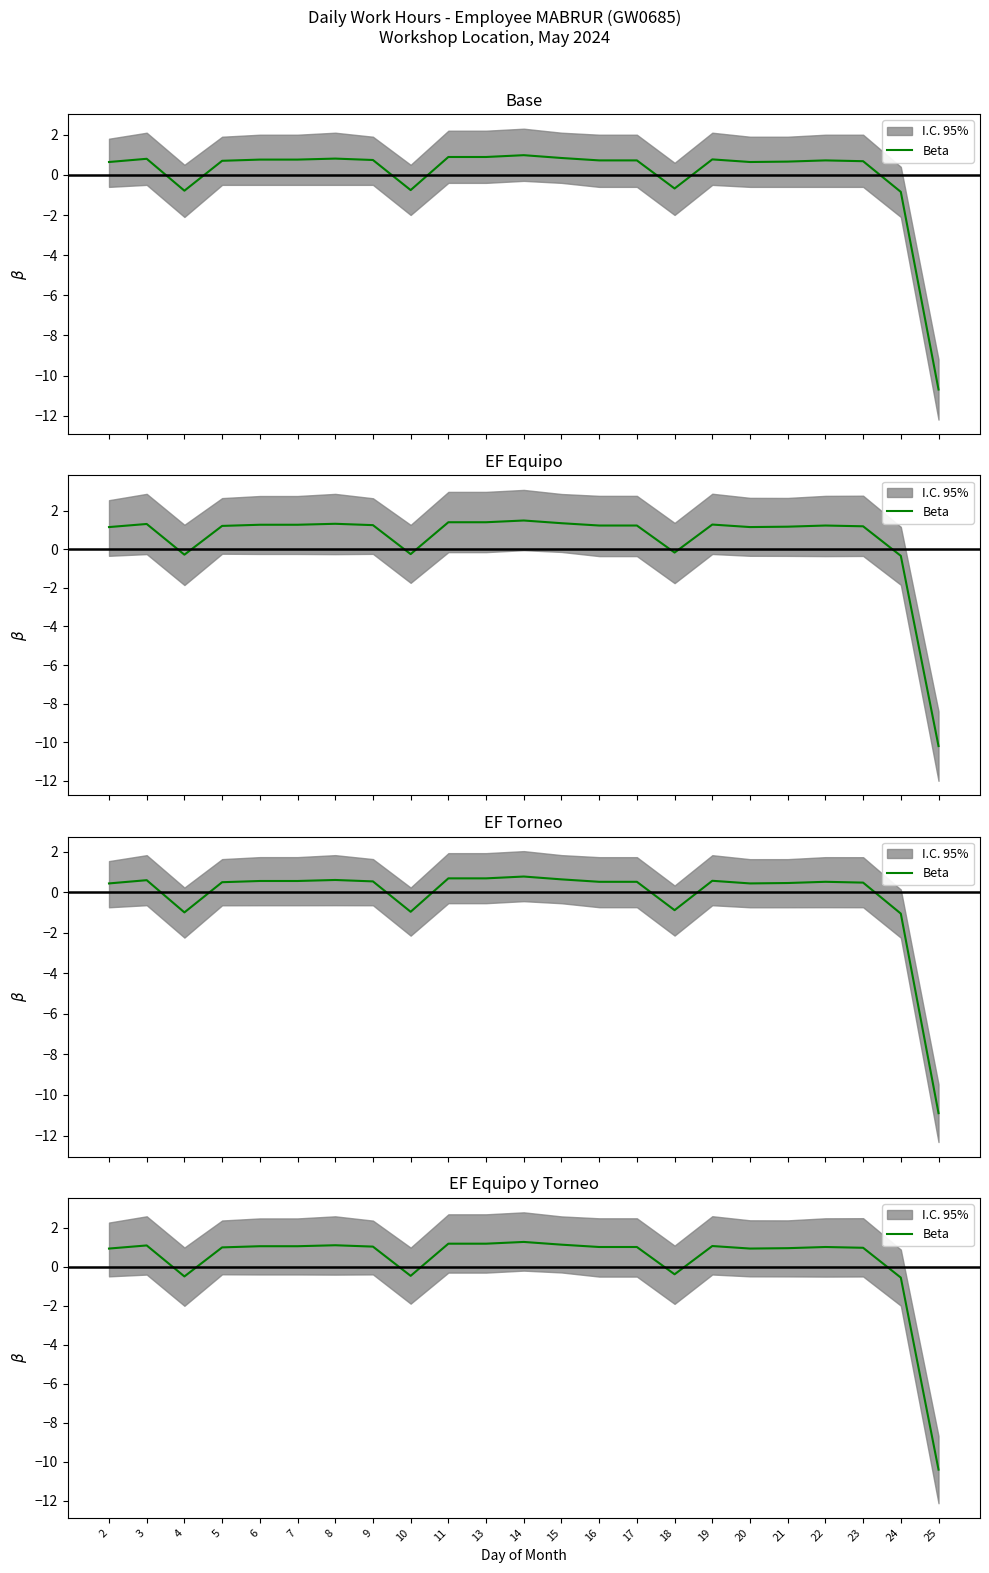

Is it true that the value at 5 is 1.0?

True